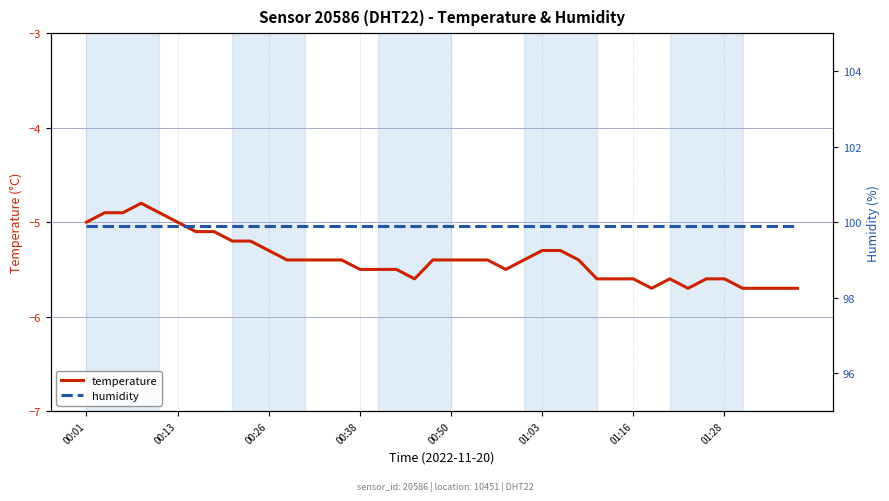

What is the label of the 31st point from the right?

9